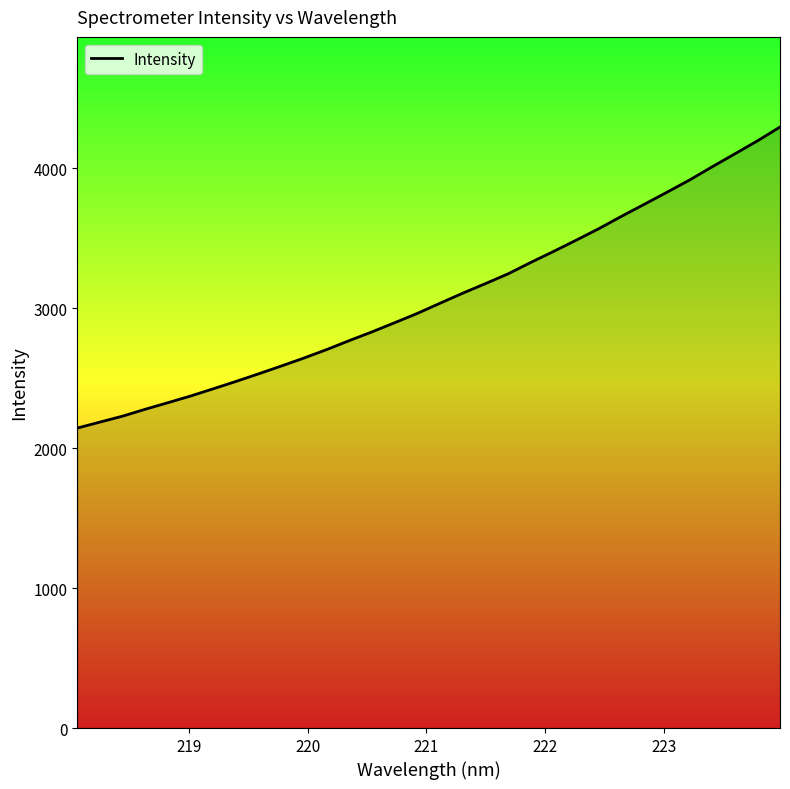

What is the difference between the maximum and minimum values?

2150.8